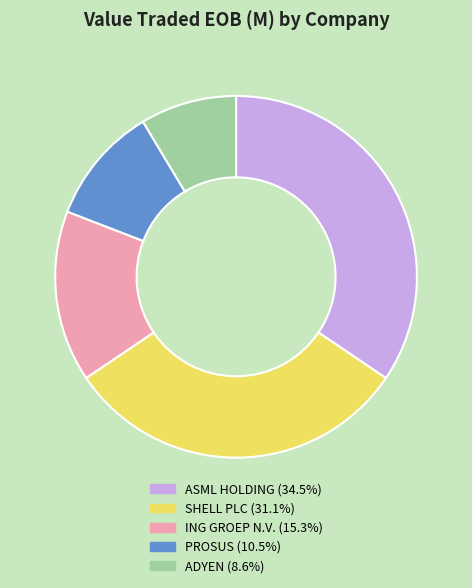

How many segments does this pie chart have?

5